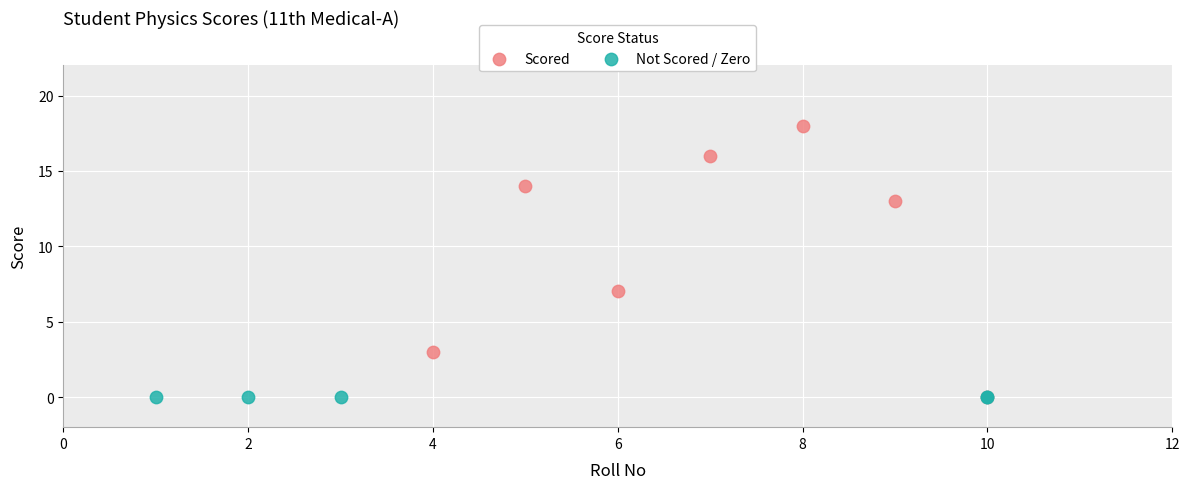

What are all the series names shown in the legend?

Scored, Not Scored / Zero